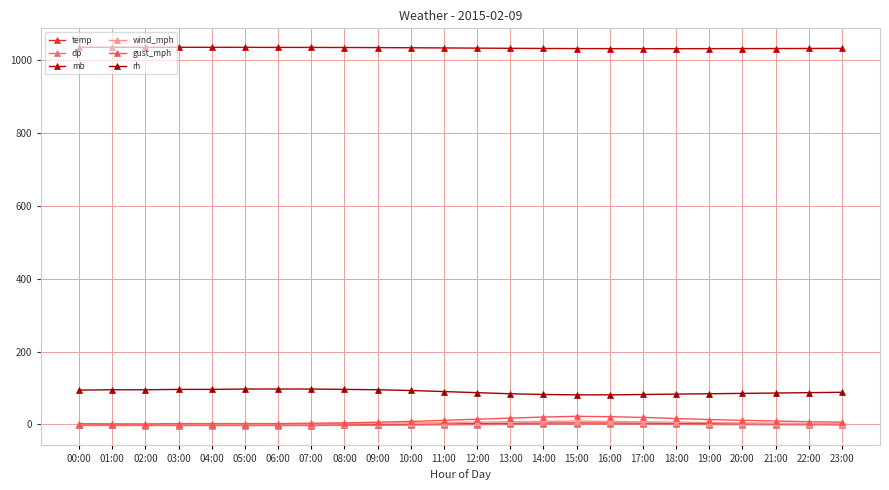

How many categories are shown in the chart?

24